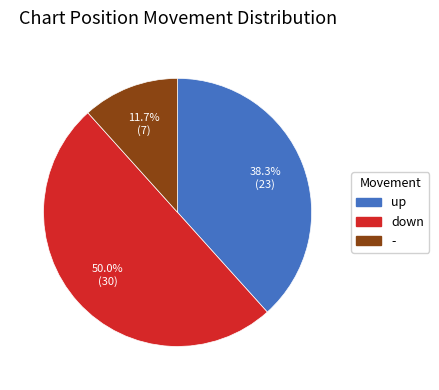

What percentage is the down slice, to the nearest percent?

50%